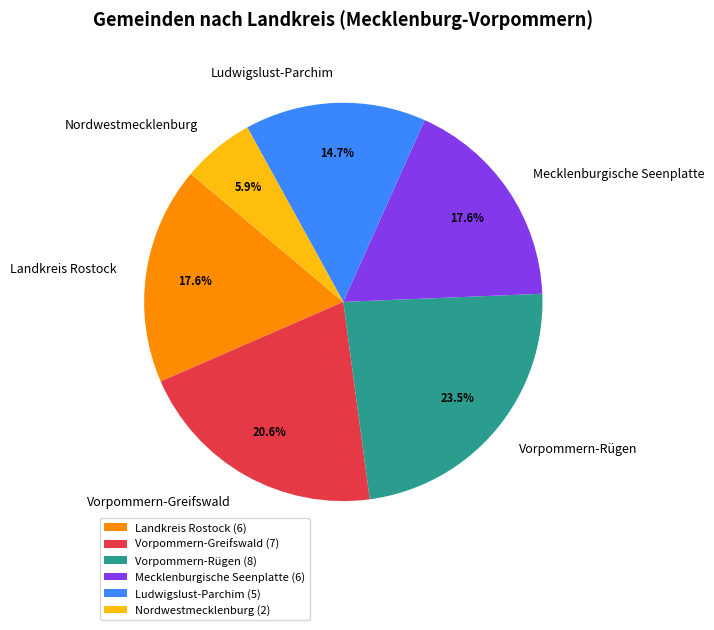

To the nearest percent, what portion does Mecklenburgische Seenplatte represent?

18%